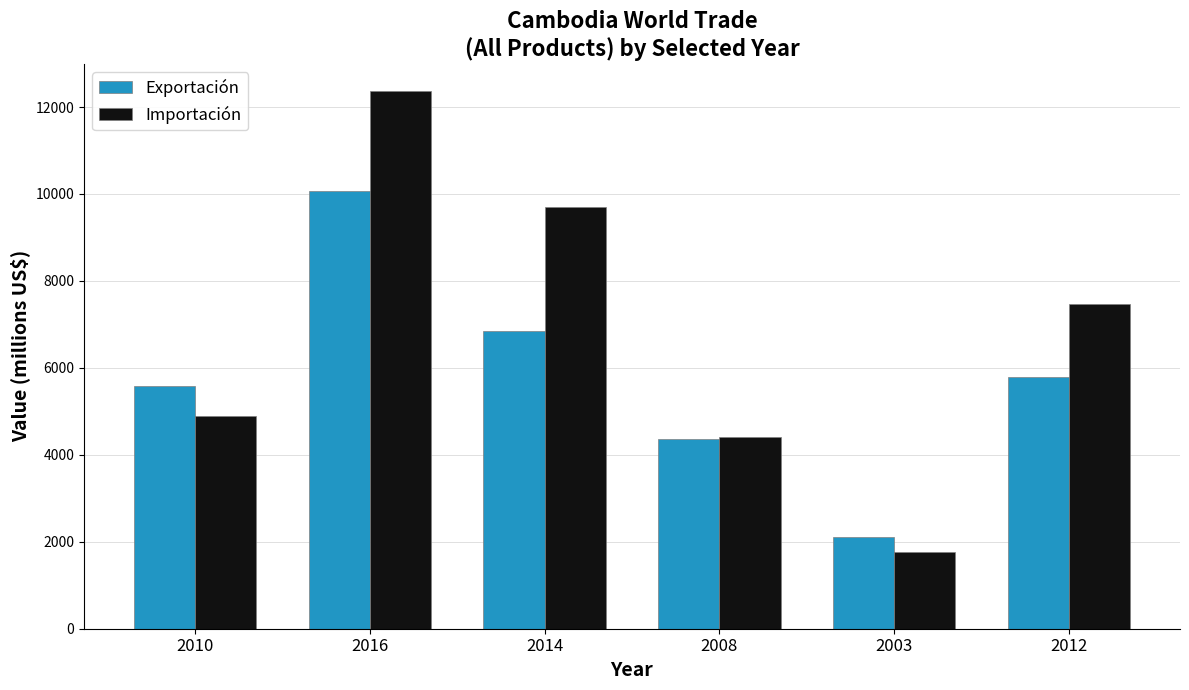

What is the highest value of the Importación series?

12371.0